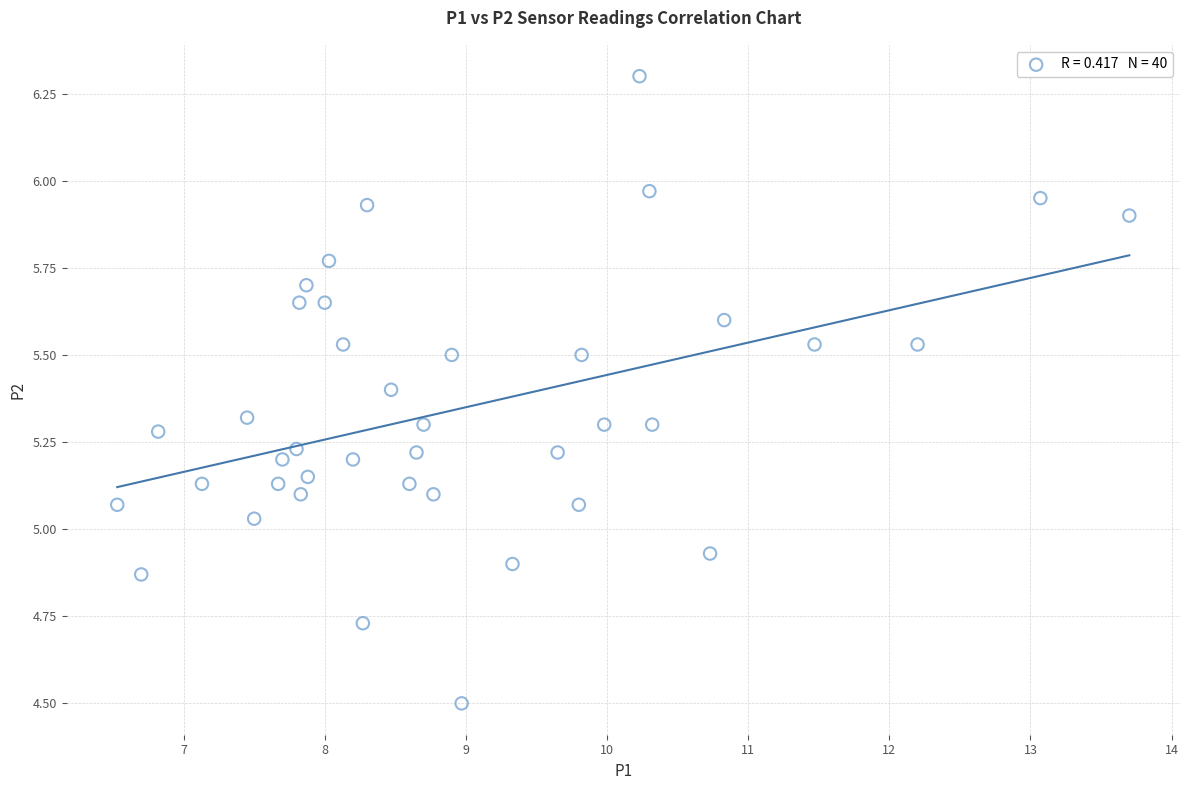

What is the range of Y values (max minus min)?

1.8